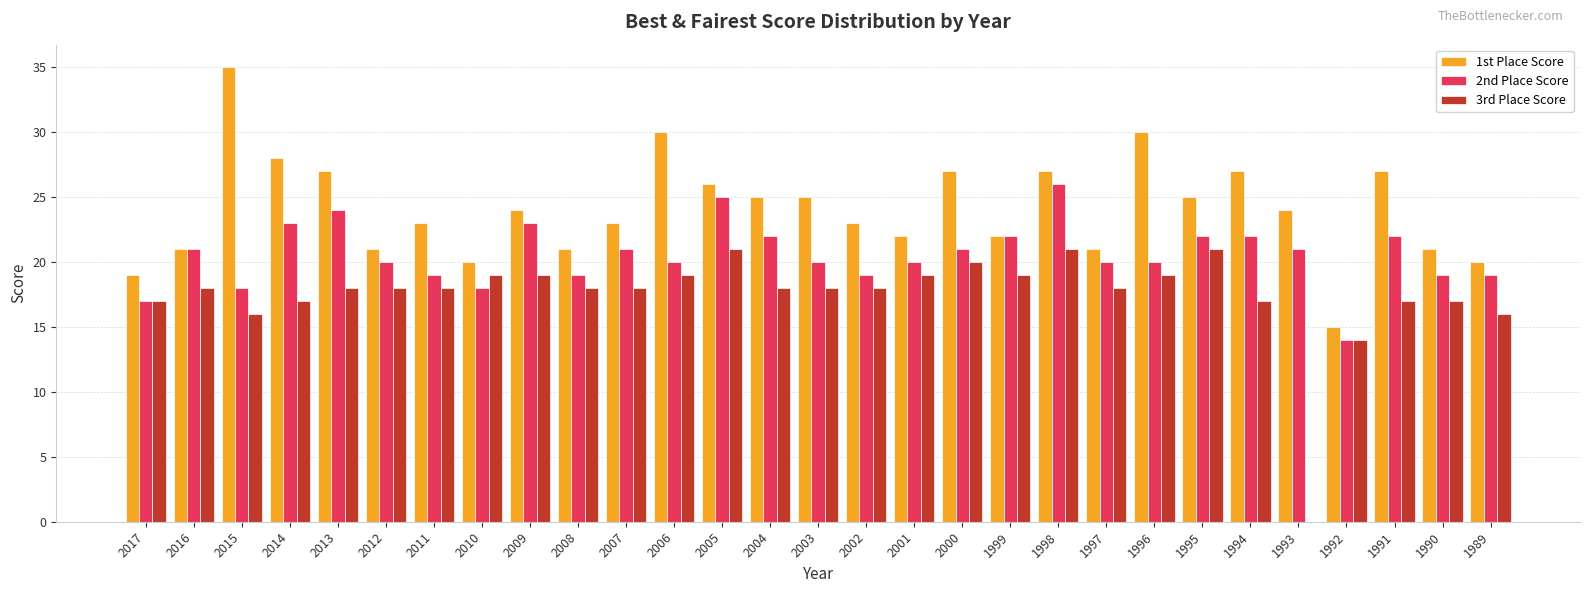

What is the sum of all 1st Place Score values?

699